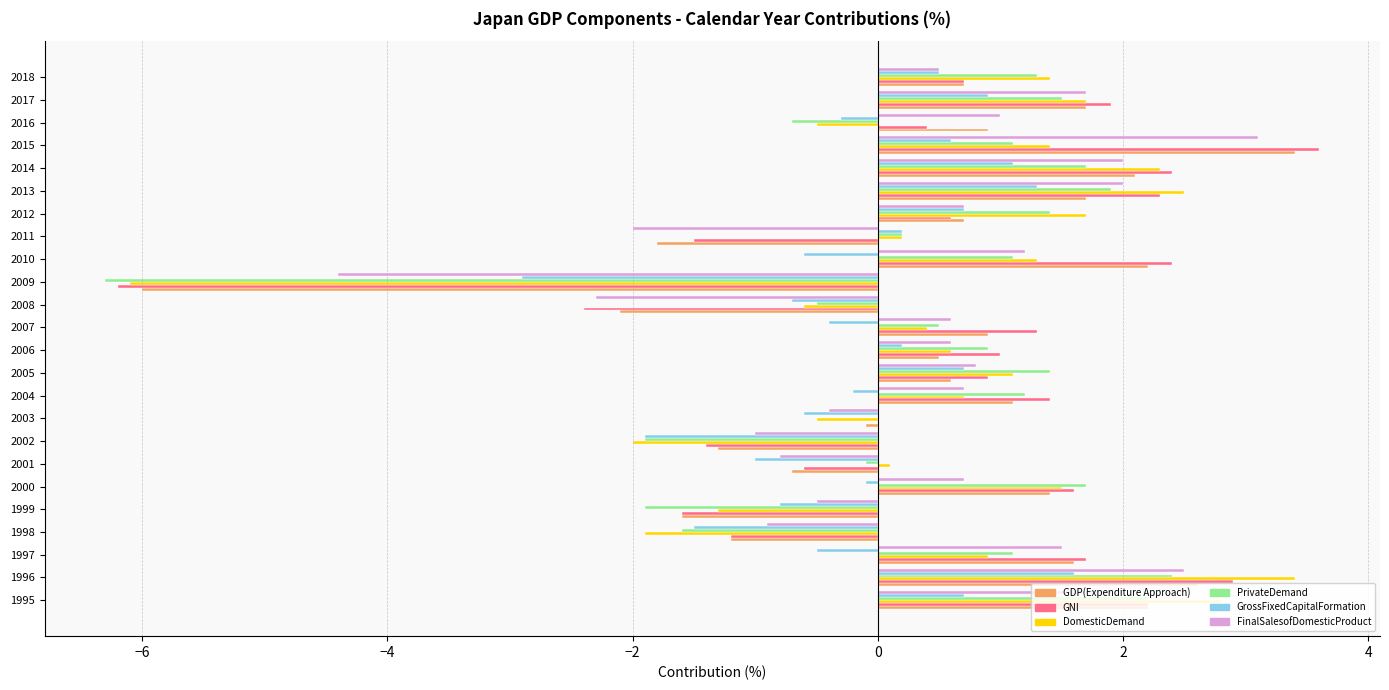

Read the GDP(Expenditure Approach) value at 2016.

0.9